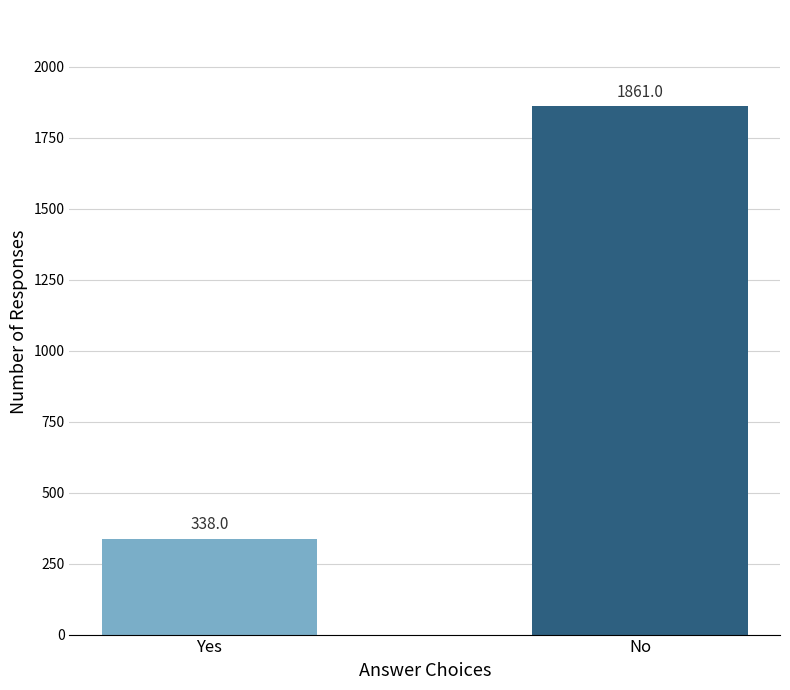

What position from the right is No?

1